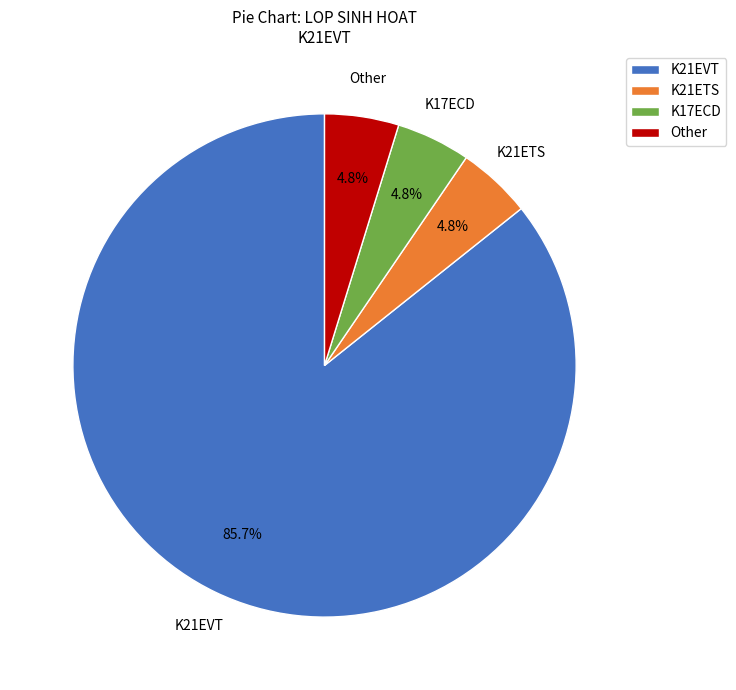

To the nearest percent, what percentage of the pie is Other?

5%